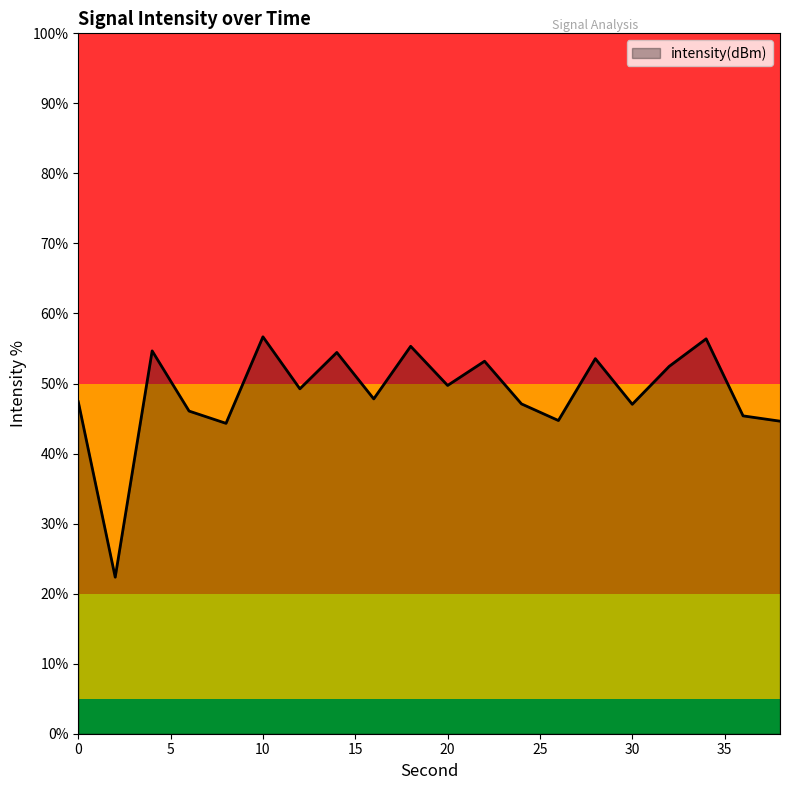

What is the greatest value displayed?

56.7